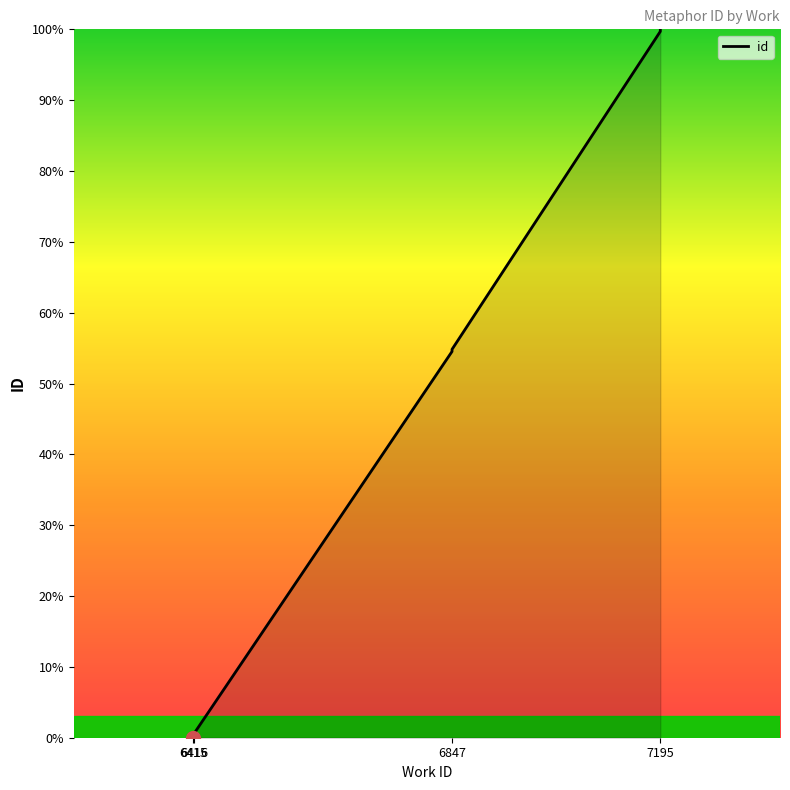

Reading right to left, extract all data points from this chart.

100.0	99.8	99.7	54.8	54.6	54.5	0.6	0.3	0.2	0.0